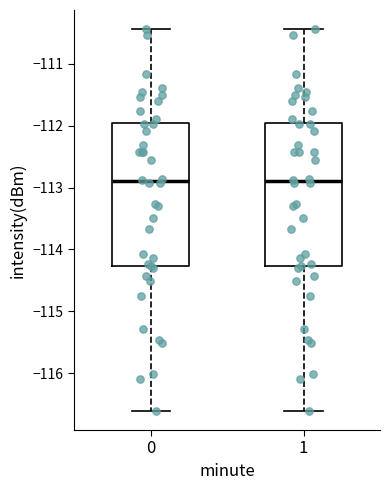

Reading left to right, transcribe this box plot: for each box, give where its median line is, the range the box spans, and where its two whiskers end, as read against the y-axis. The values are not printed on the chart, so give them approximately, as read against the axis.

0: median -112.9, box -114.3 to -112.0, whiskers -116.6 to -110.4
1: median -112.9, box -114.3 to -112.0, whiskers -116.6 to -110.4